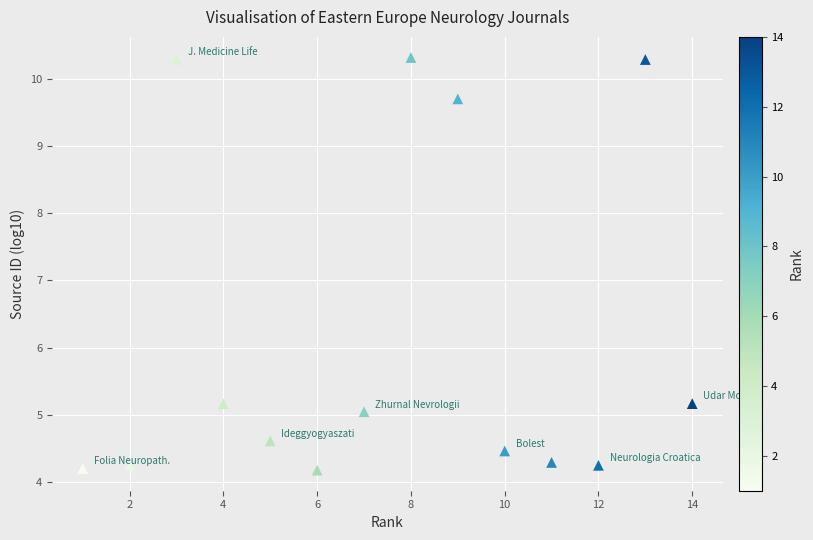

What is the range of X values (max minus min)?

13.0